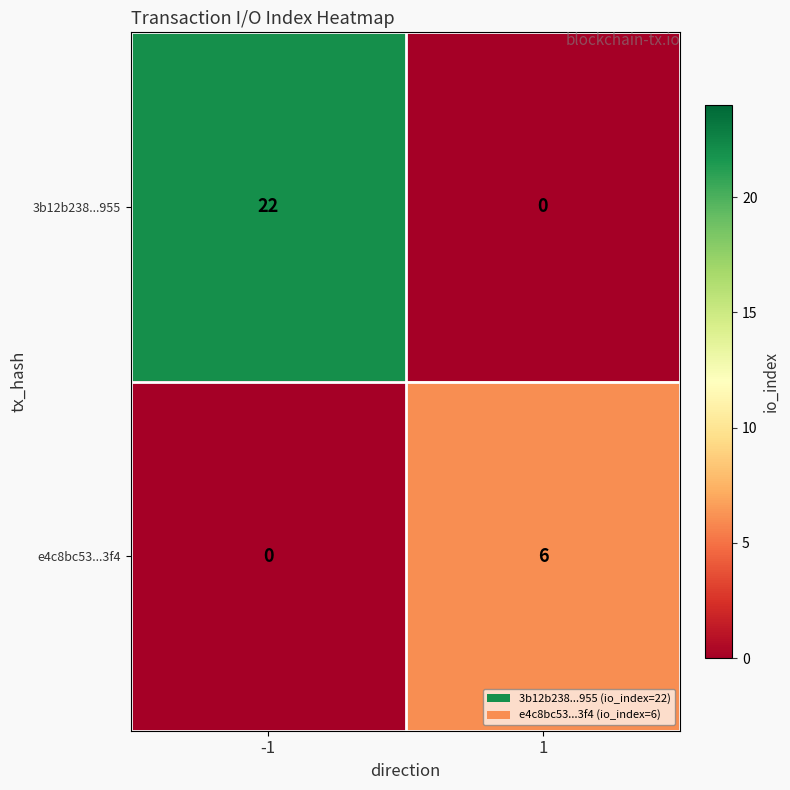

Which series has the widest spread of values?

3b12b238...955